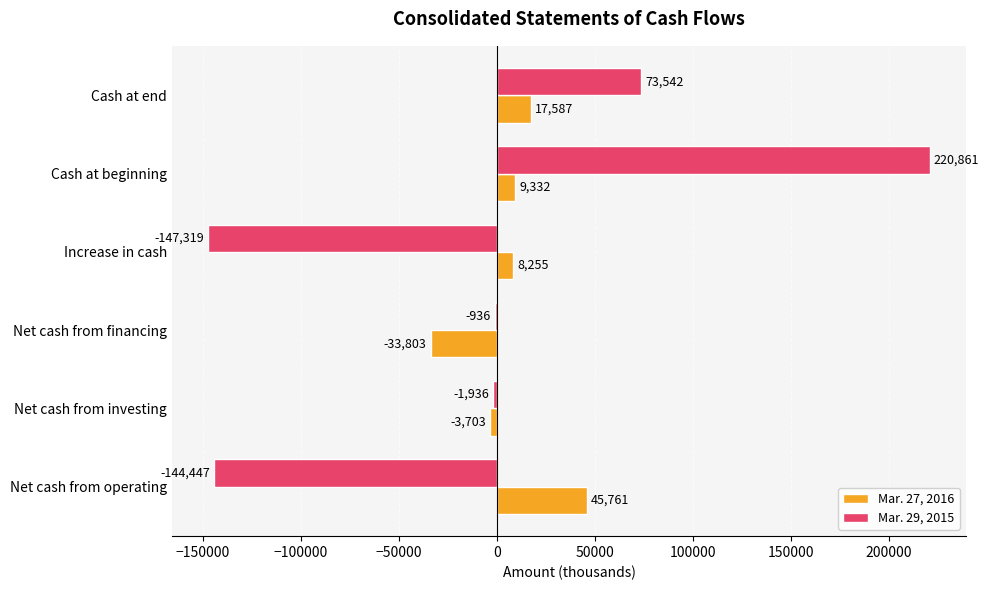

Between Net cash from financing and Cash at beginning, which series saw the biggest shift?

Mar. 29, 2015